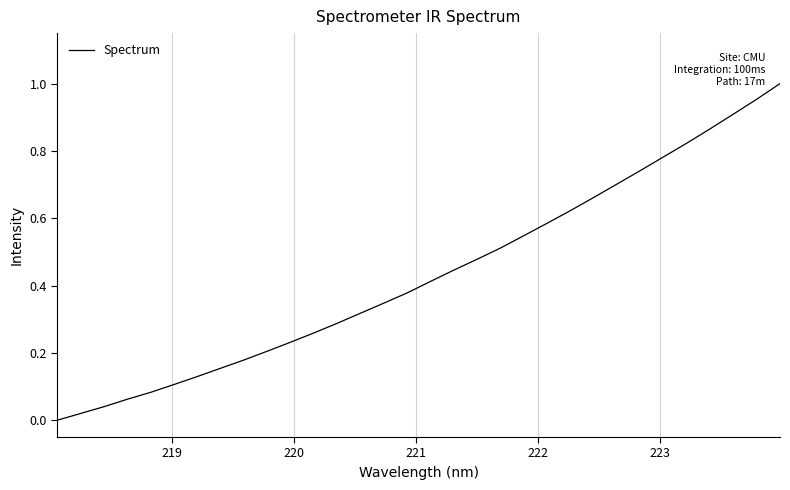

How many values are above zero?

31